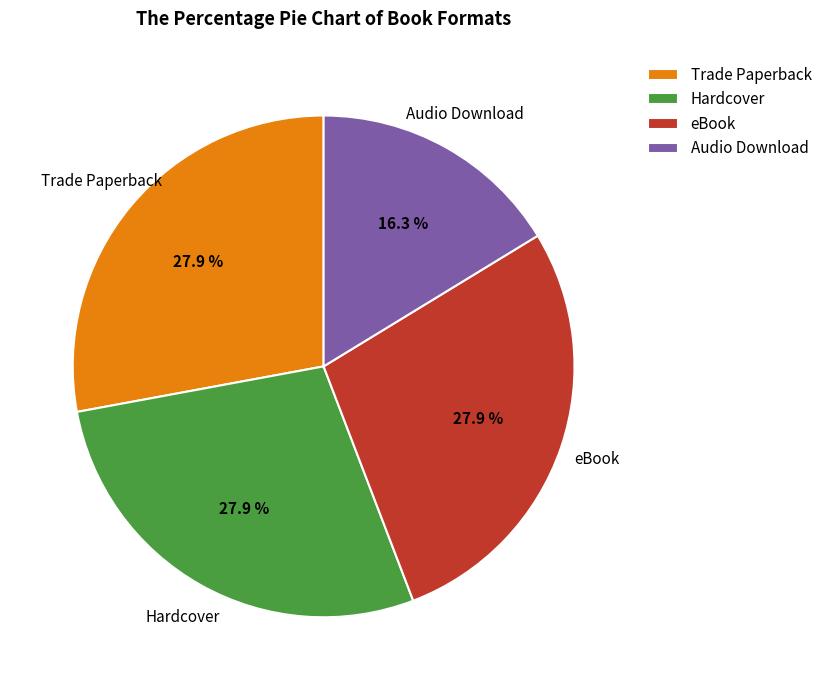

Combined, do Audio Download and eBook account for over 50%?

No